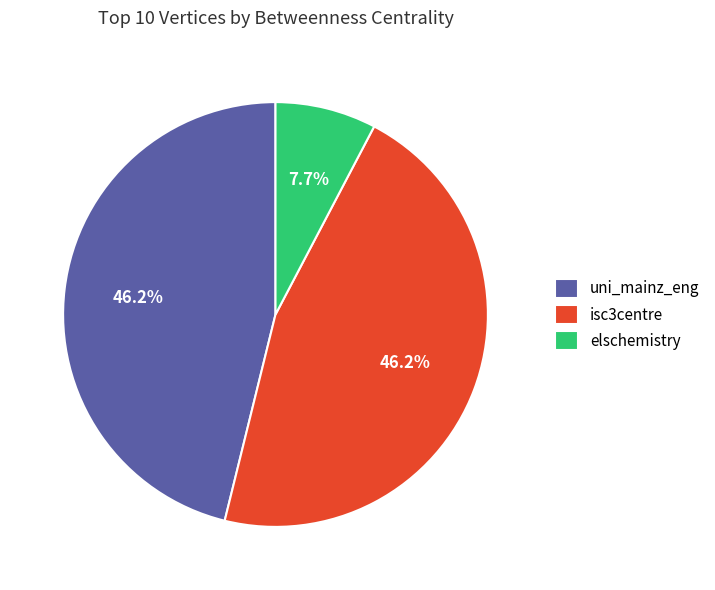

Which category has the smallest portion of the pie?

elschemistry